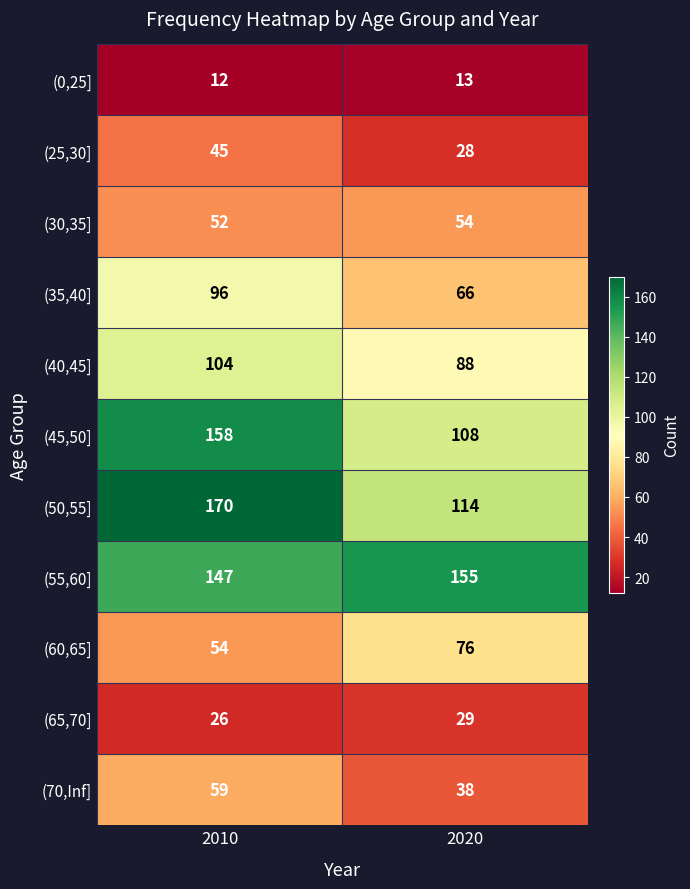

The value of (60,65] at 2020 is 19. True or false?

False